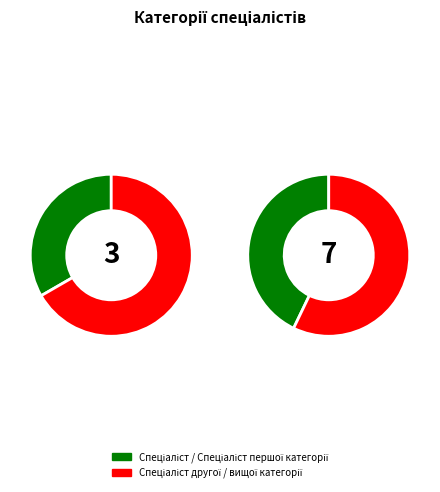

How many slices are in this pie chart?

4